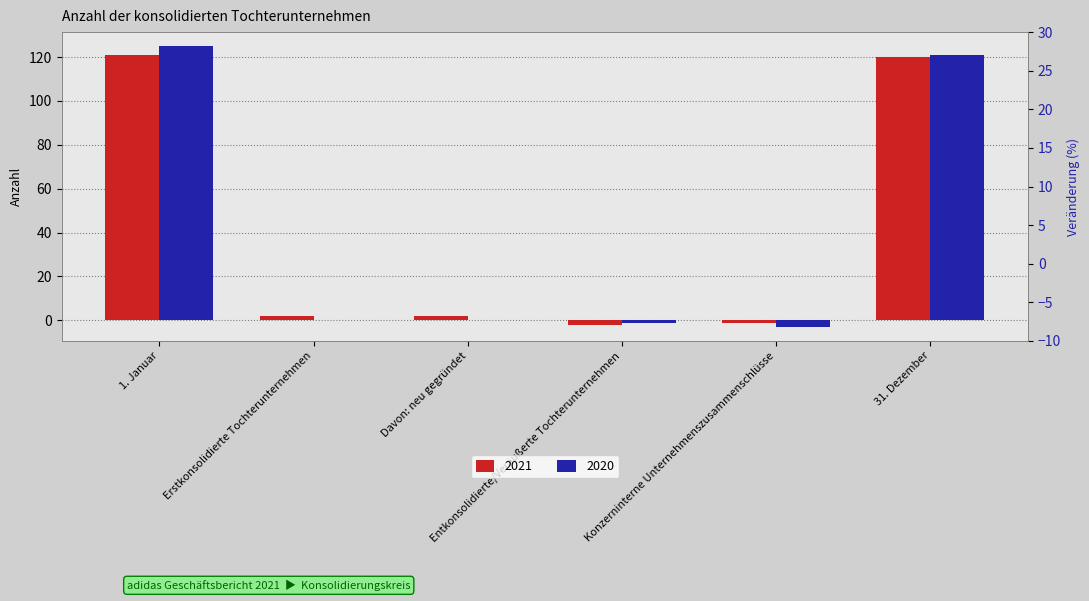

At Konzerninterne Unternehmenszusammenschlüsse, list the series in order from largest to smallest.

2021, 2020